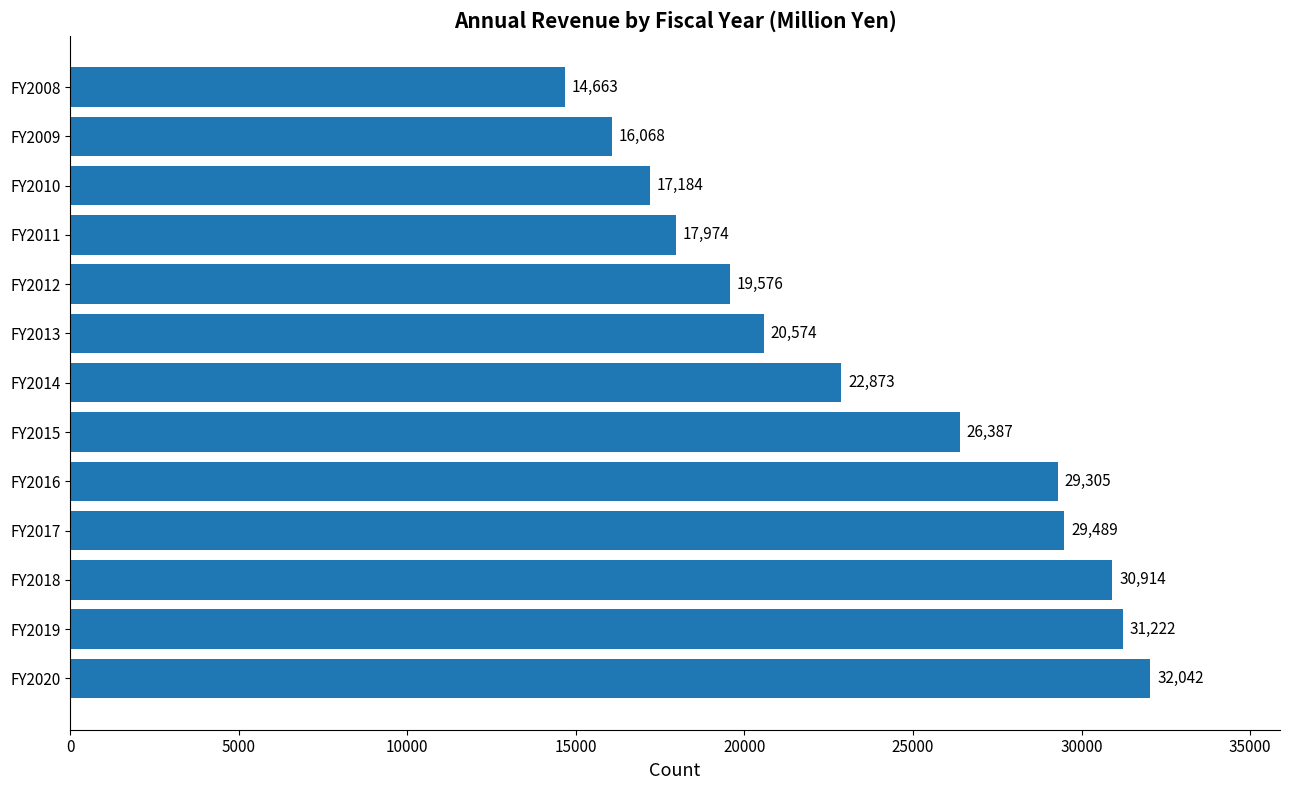

What is the greatest value displayed?

32042